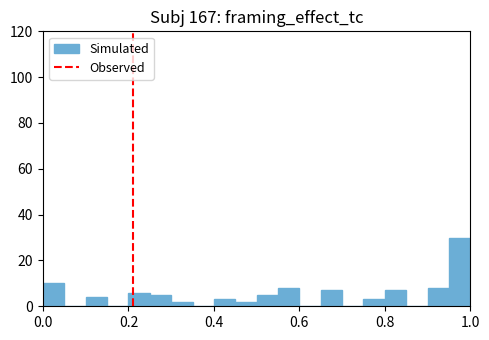

Around what value on the x-axis is the tallest bar? Give the approximate position of its centre, as read against the axis.

0.98